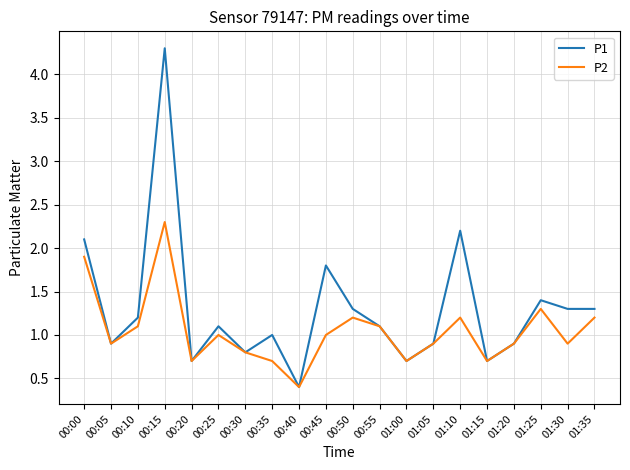

What position from the left is 00:45?

10